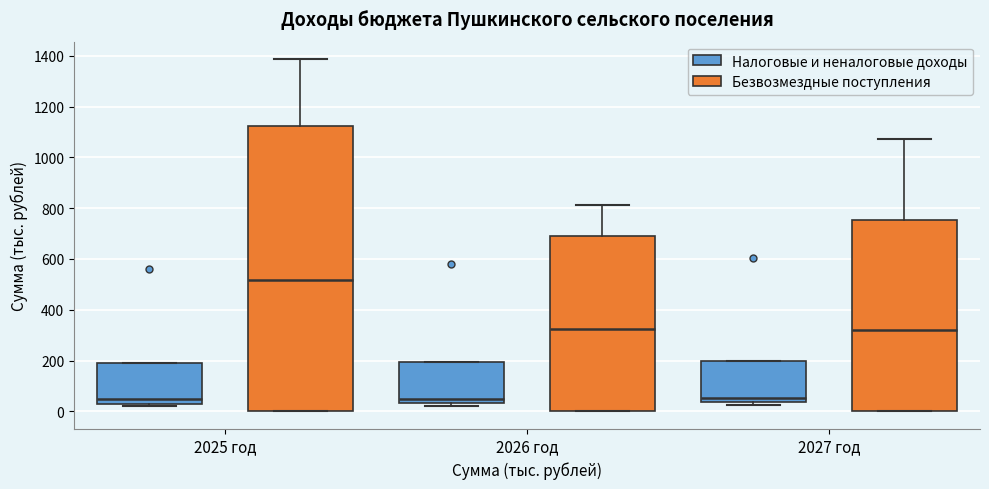

Which box is the tallest, from its lower edge to its upper edge?

2025 год (Безвозмездные поступления)